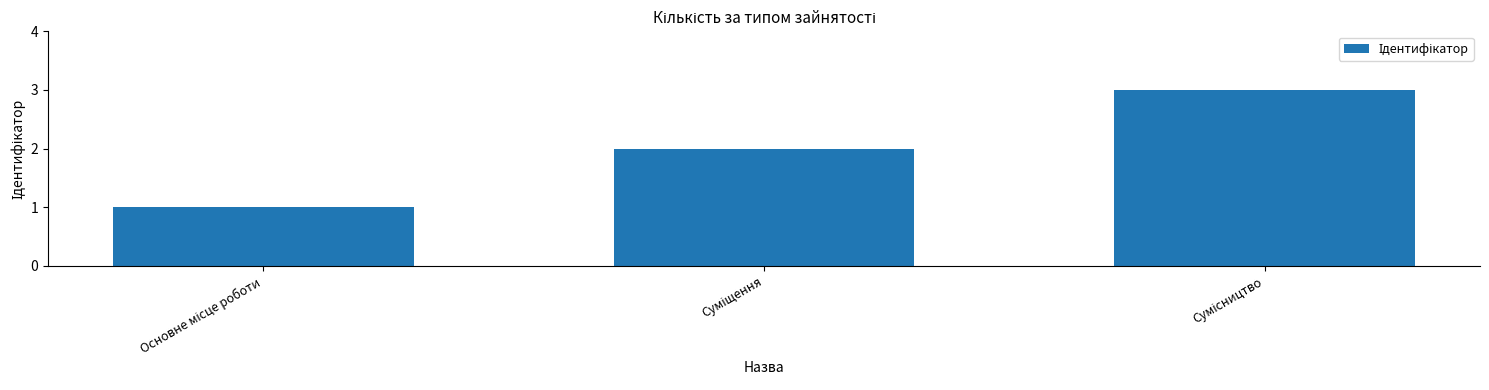

What is the greatest value displayed?

3